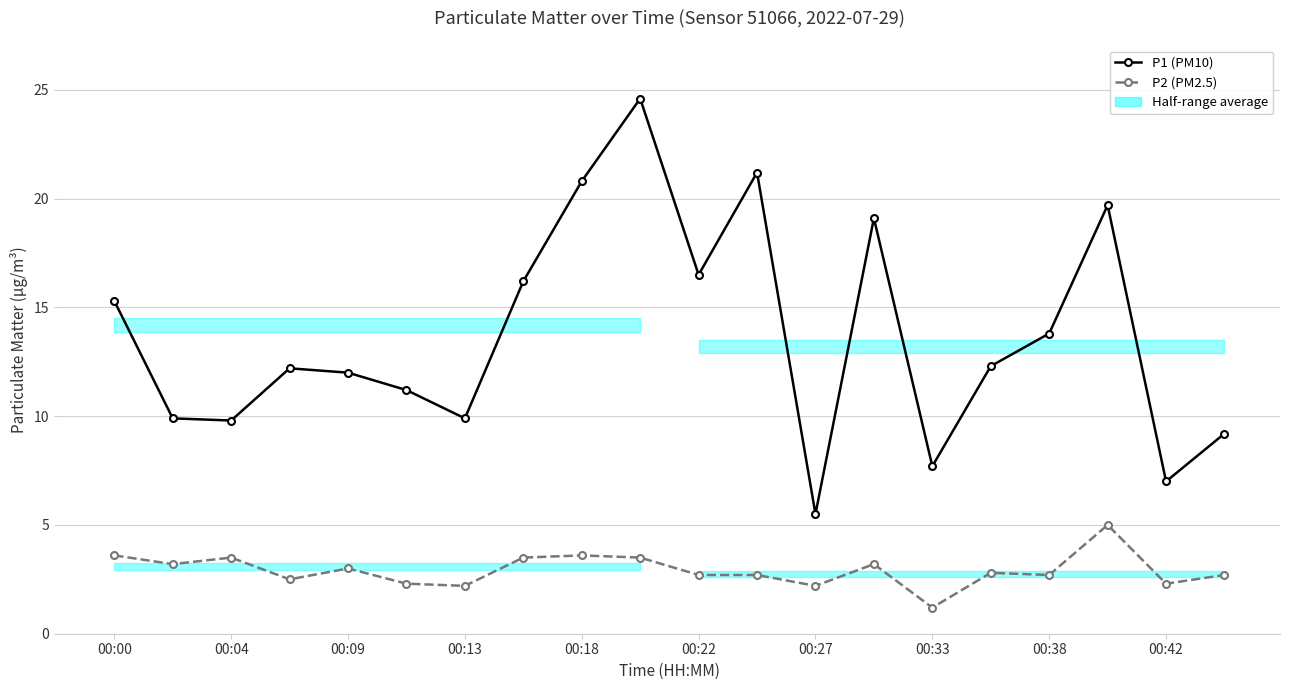

Which series has the largest total across all categories?

P1 (PM10)